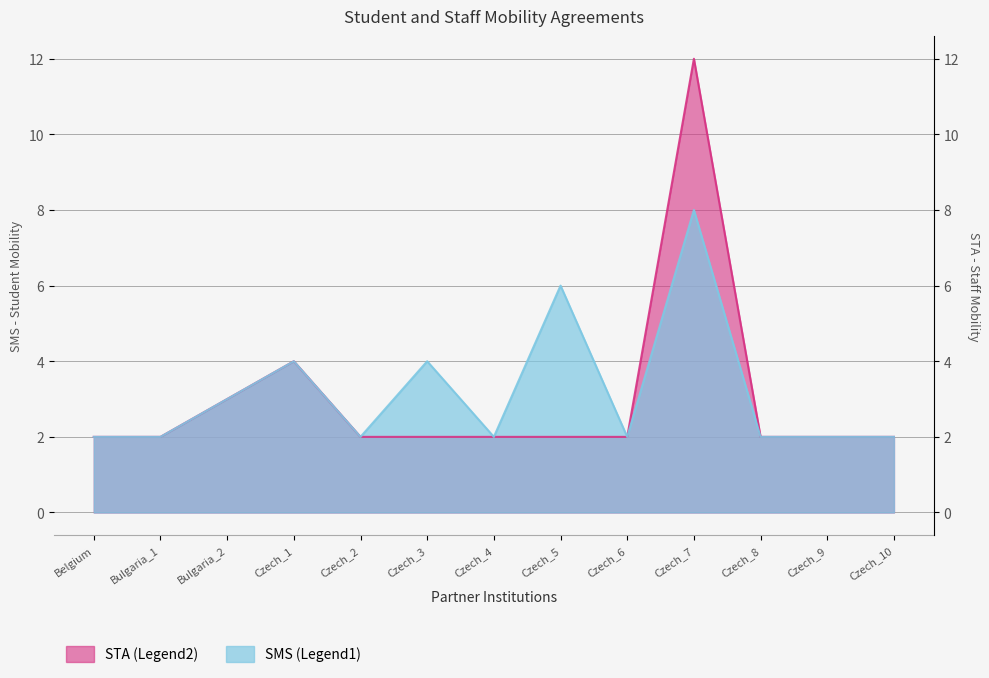

The value of SMS (Legend1) at Czech_7 is 8. True or false?

True